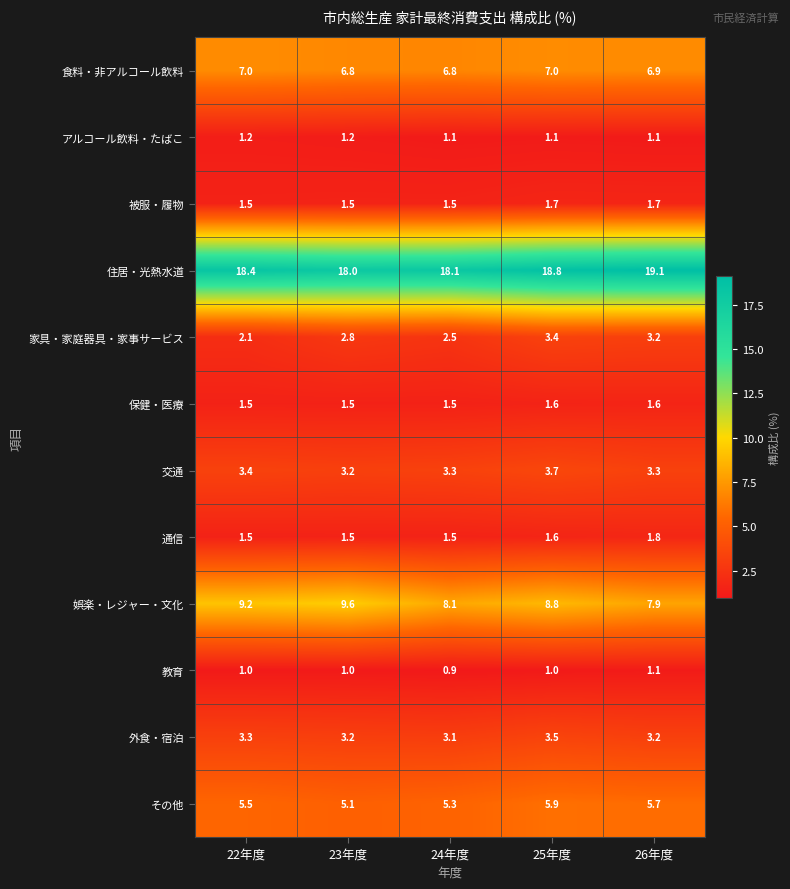

What is the minimum value shown in the chart?

0.9